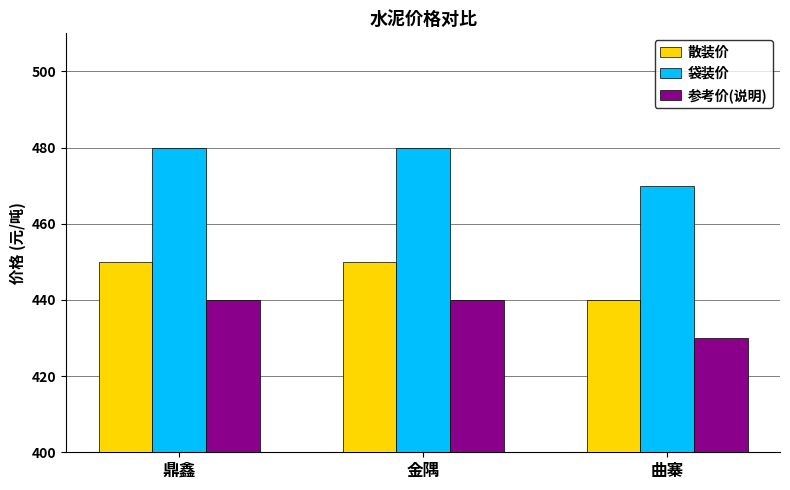

Count the 散装价 values in the range 440 to 450.

3